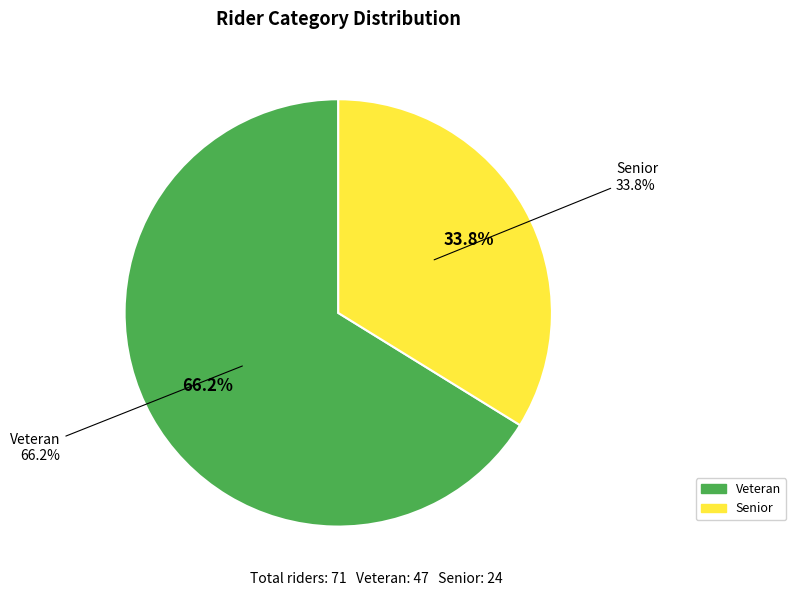

Which category has the biggest portion of the pie?

Veteran